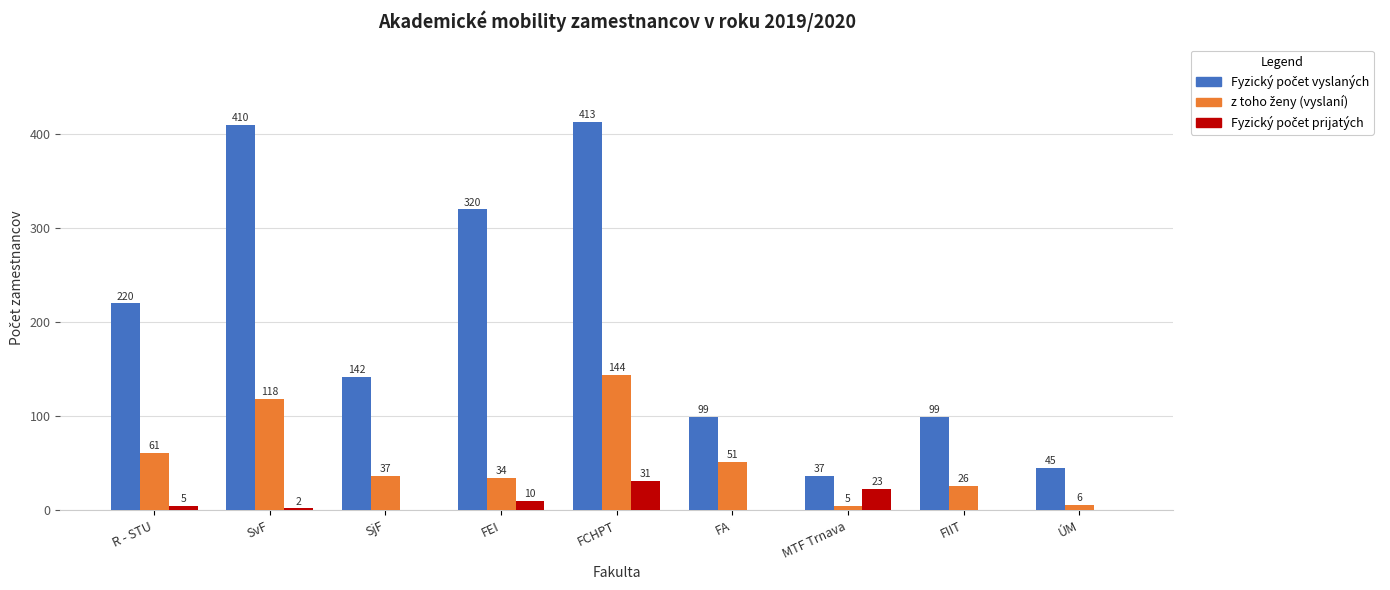

What is the total value across all series at FEI?

364